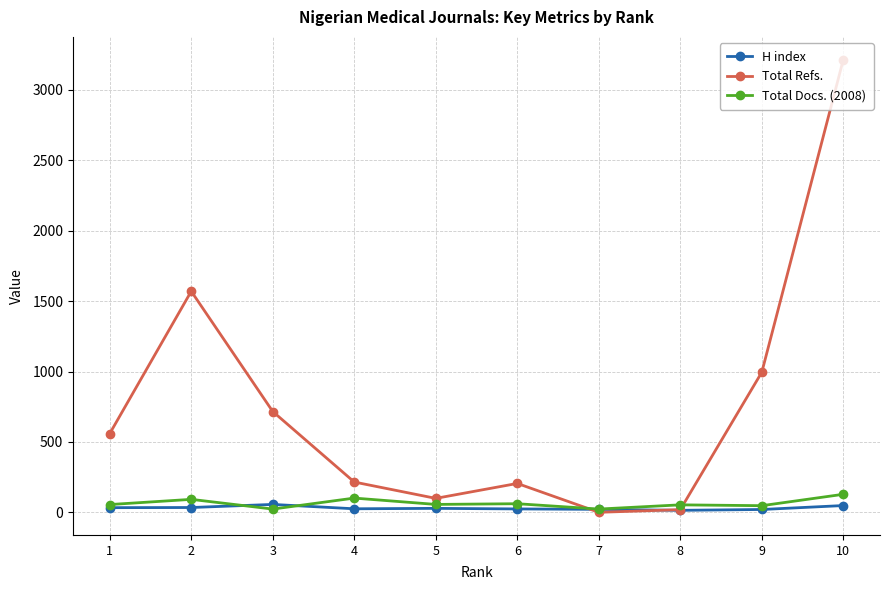

What value does the H index series have at 6, to the nearest 5?

25